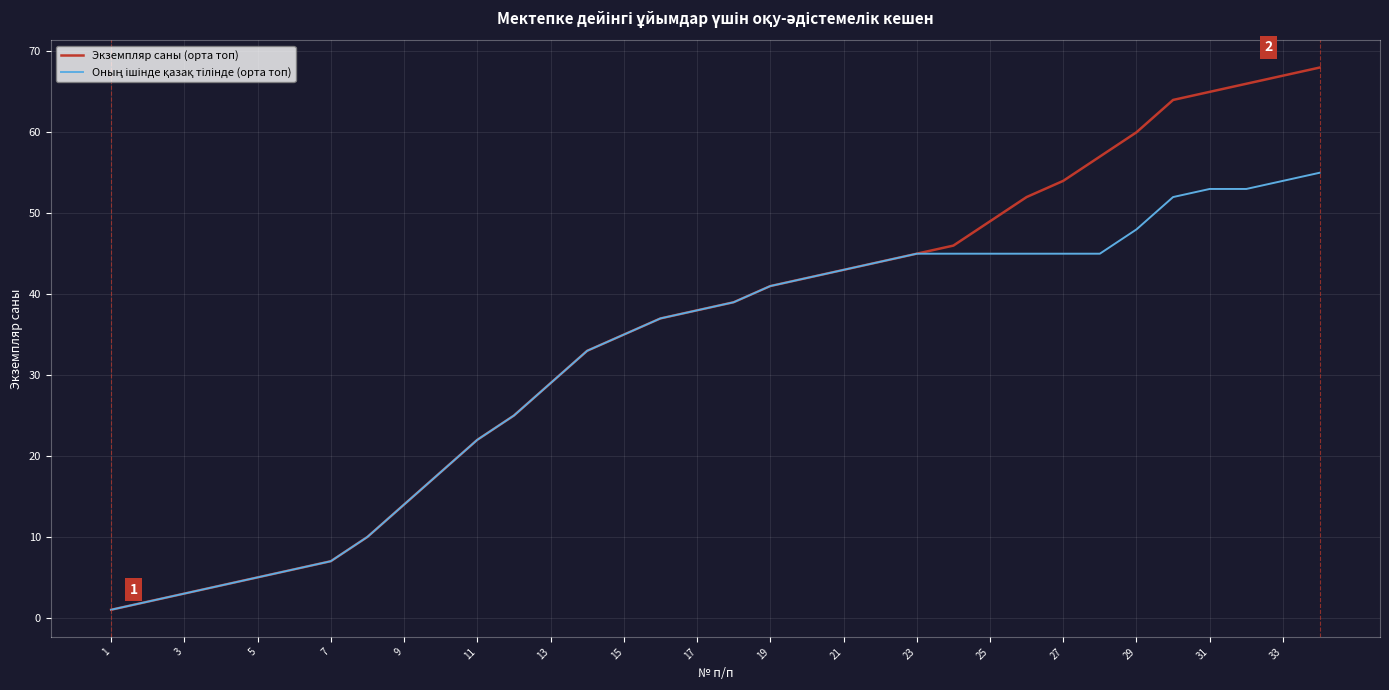

Which series has the widest spread of values?

Экземпляр саны (орта топ)